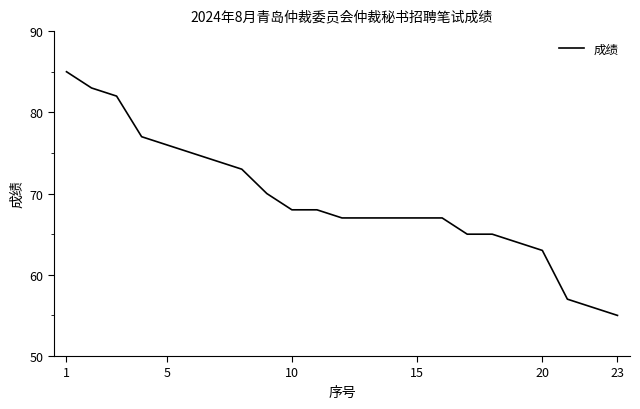

What is the smallest value displayed?

55